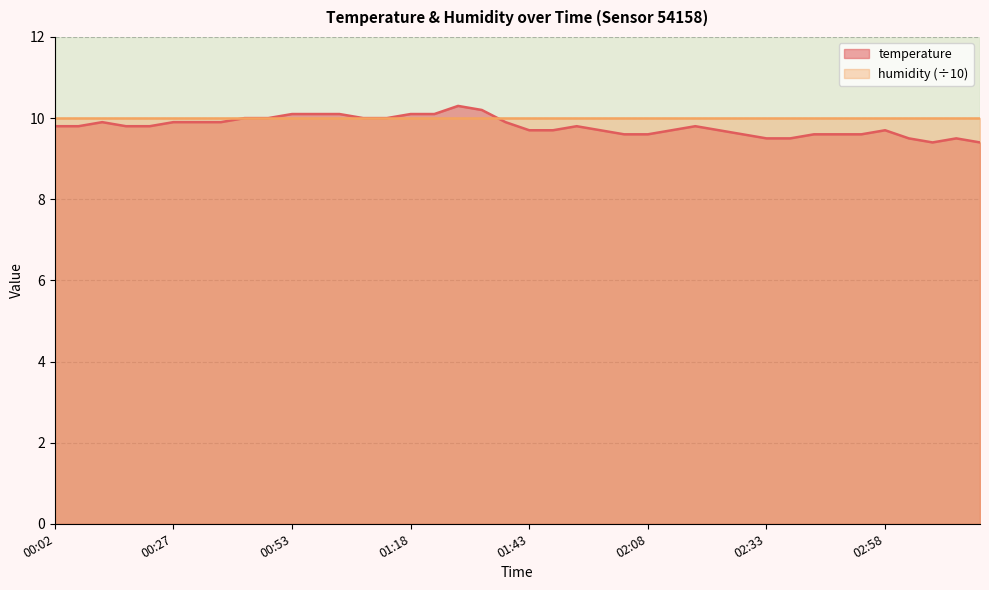

What is the difference between the maximum and second lowest values?

0.9